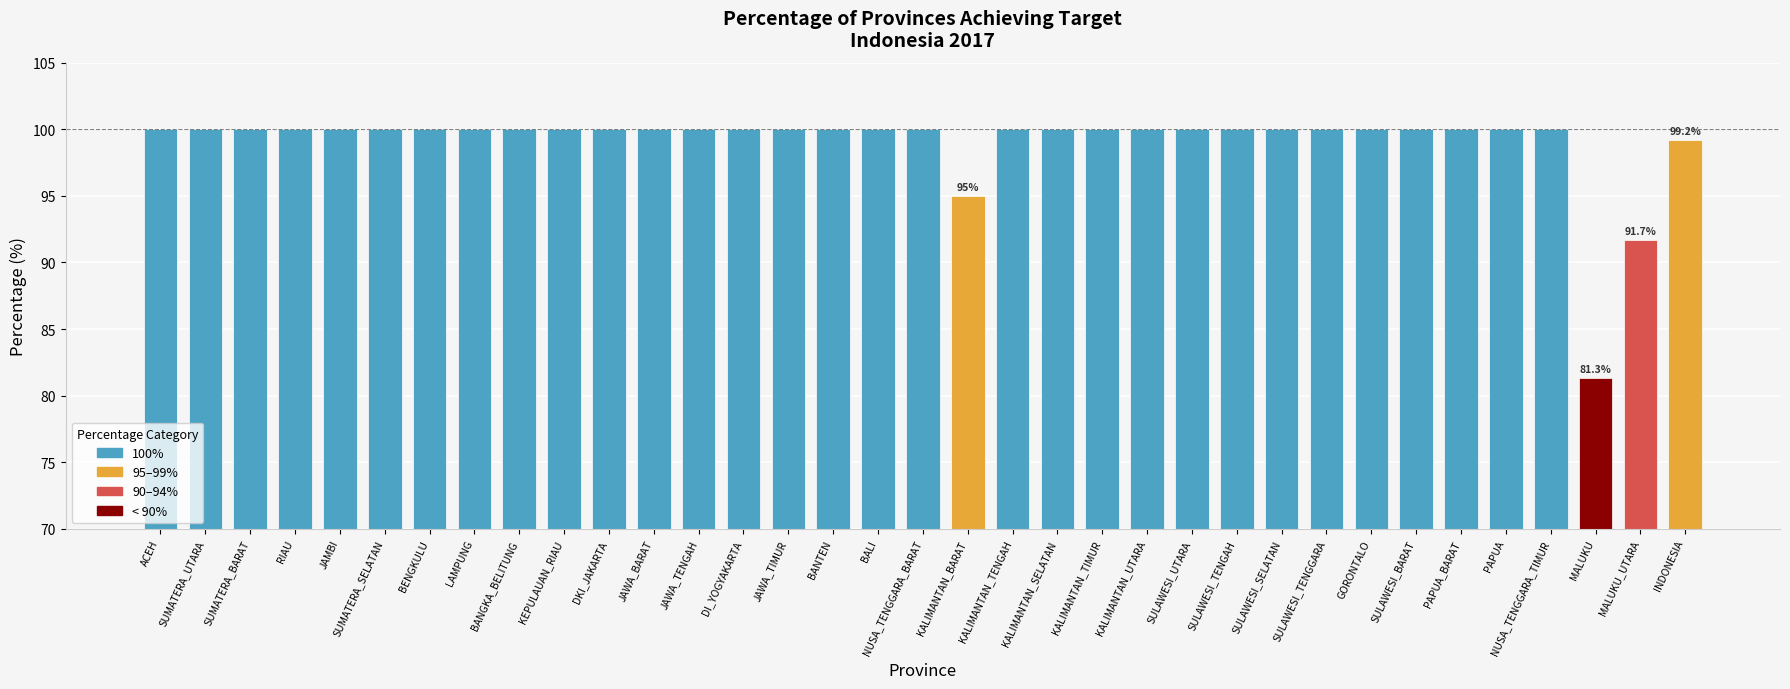

How many bars are there in total?

35